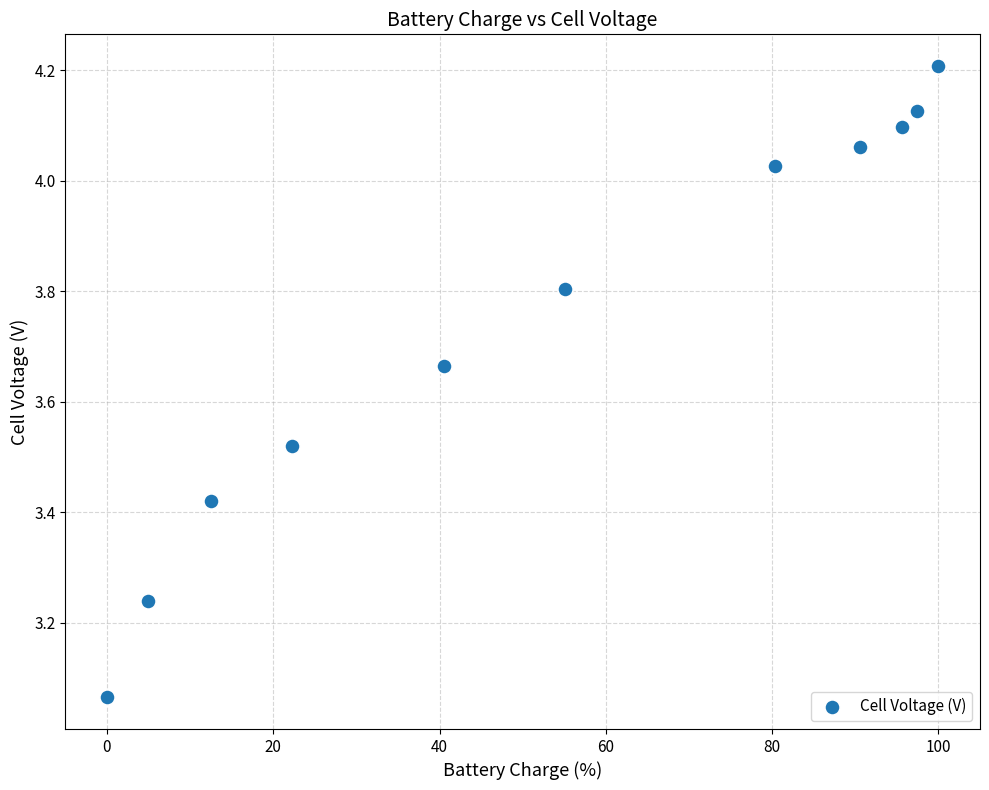

What is the range of X values (max minus min)?

100.0